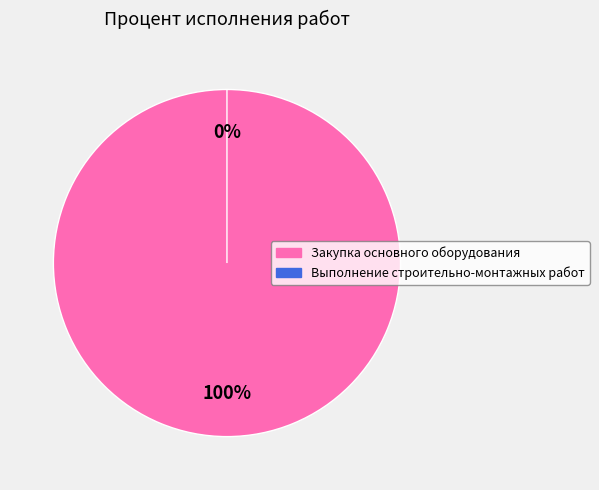

How many slices are in this pie chart?

2